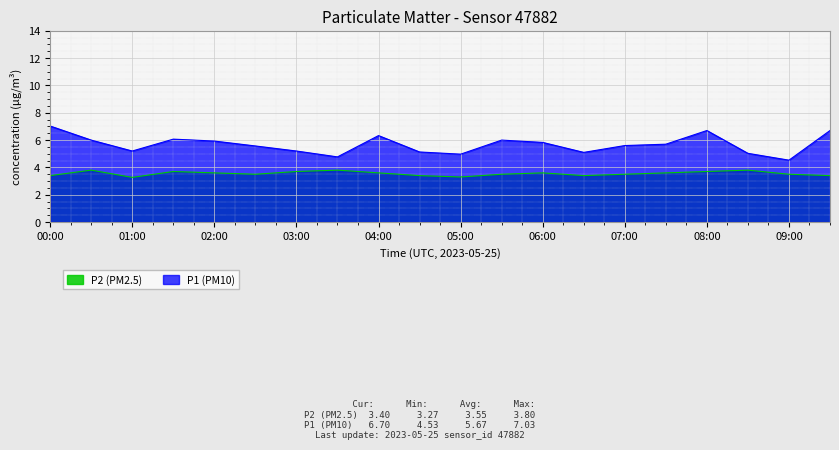

Reading left to right, extract all data points from this chart.

P2 (PM2.5): 3.4	3.8	3.3	3.7	3.6	3.5	3.7	3.8	3.6	3.4	3.3	3.5	3.6	3.4	3.5	3.6	3.7	3.8	3.5	3.4
P1 (PM10): 7.0	6.0	5.2	6.1	5.9	5.6	5.2	4.8	6.3	5.1	5.0	6.0	5.8	5.1	5.6	5.7	6.7	5.0	4.5	6.7